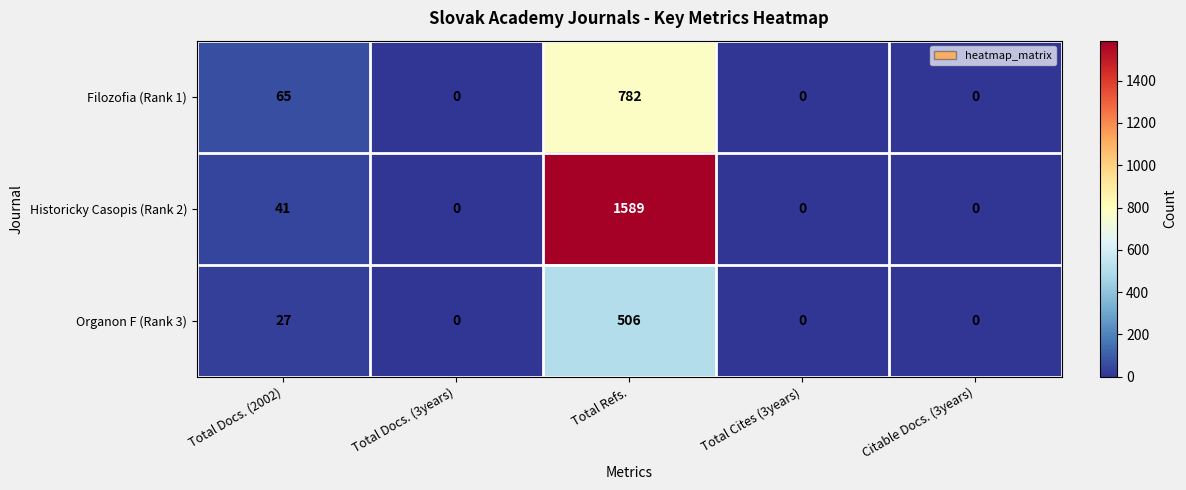

What is the total value across all series at Total Refs.?

2877